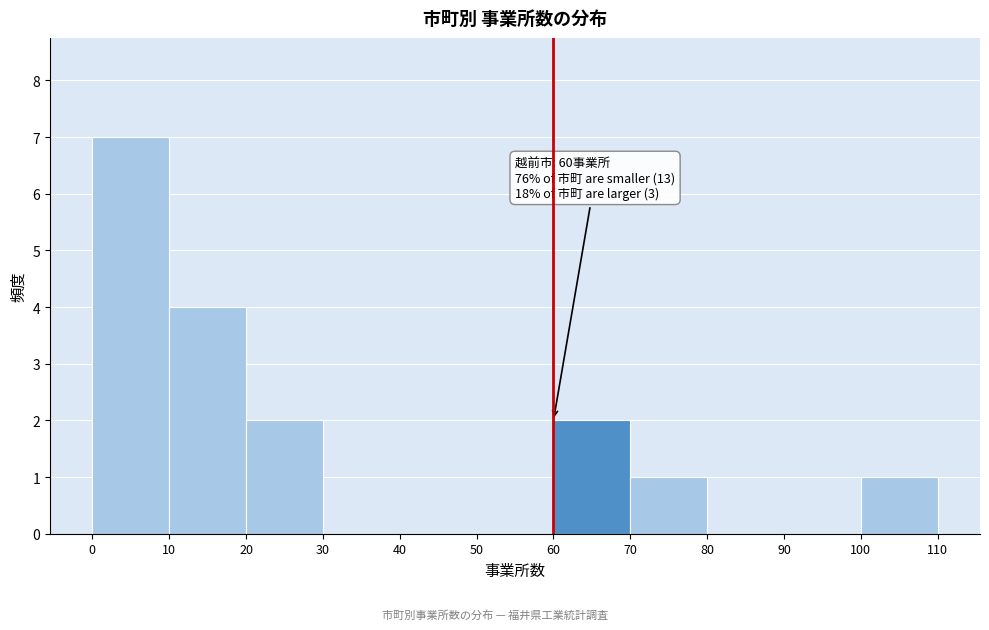

Which range on the x-axis has the tallest bar?

0 to 10